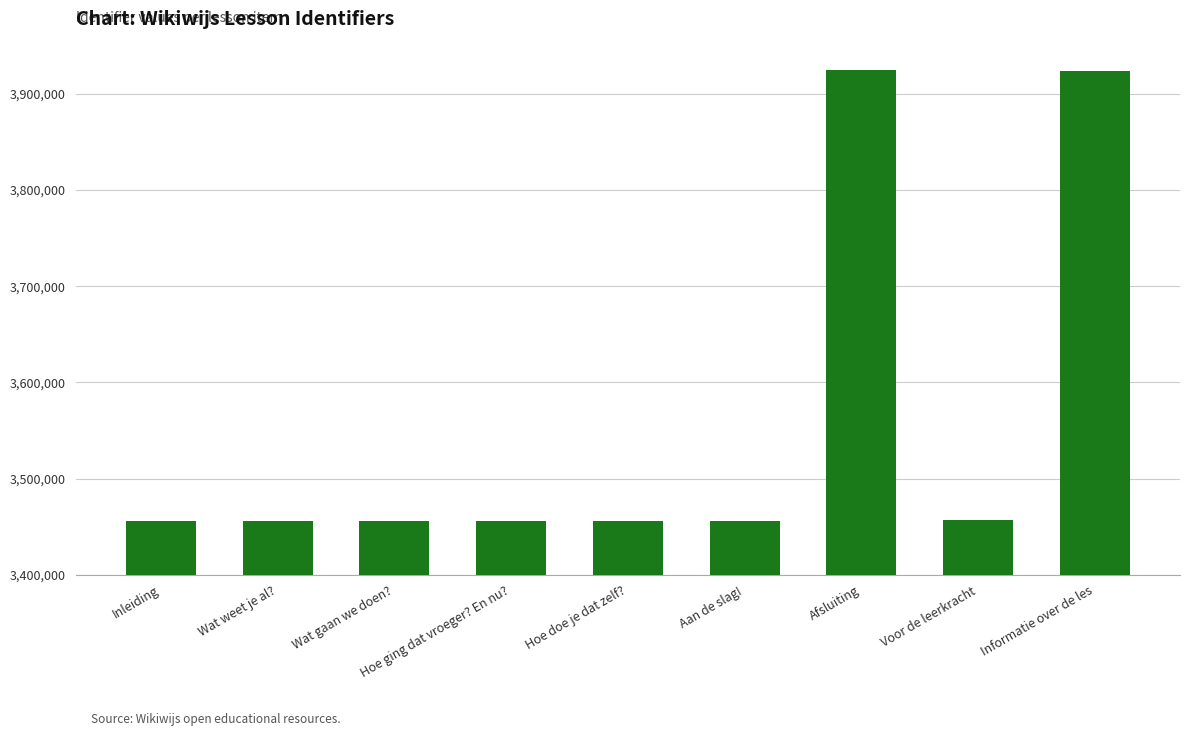

What is the value of the 6th bar from the left?

3455839